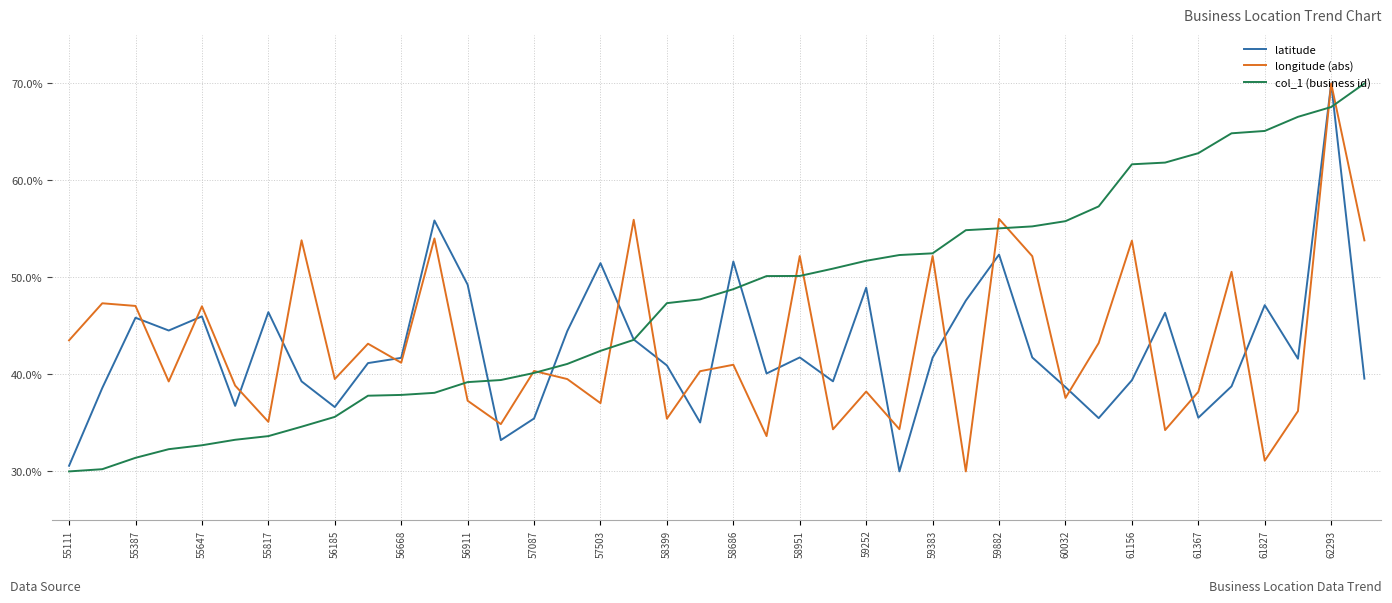

What is the maximum value for longitude (abs)?

70.0